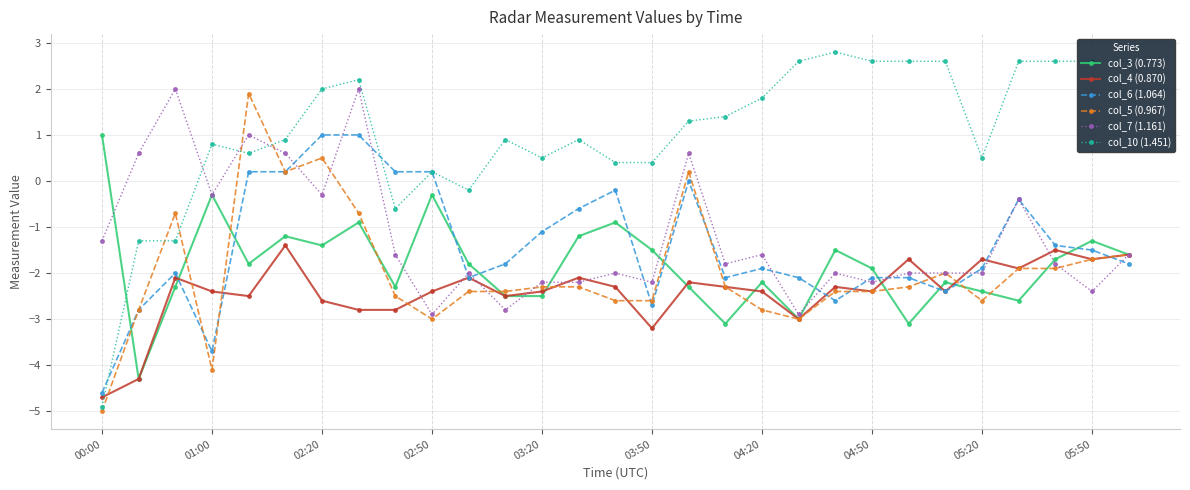

Which series has the largest total across all categories?

col_10 (1.451)